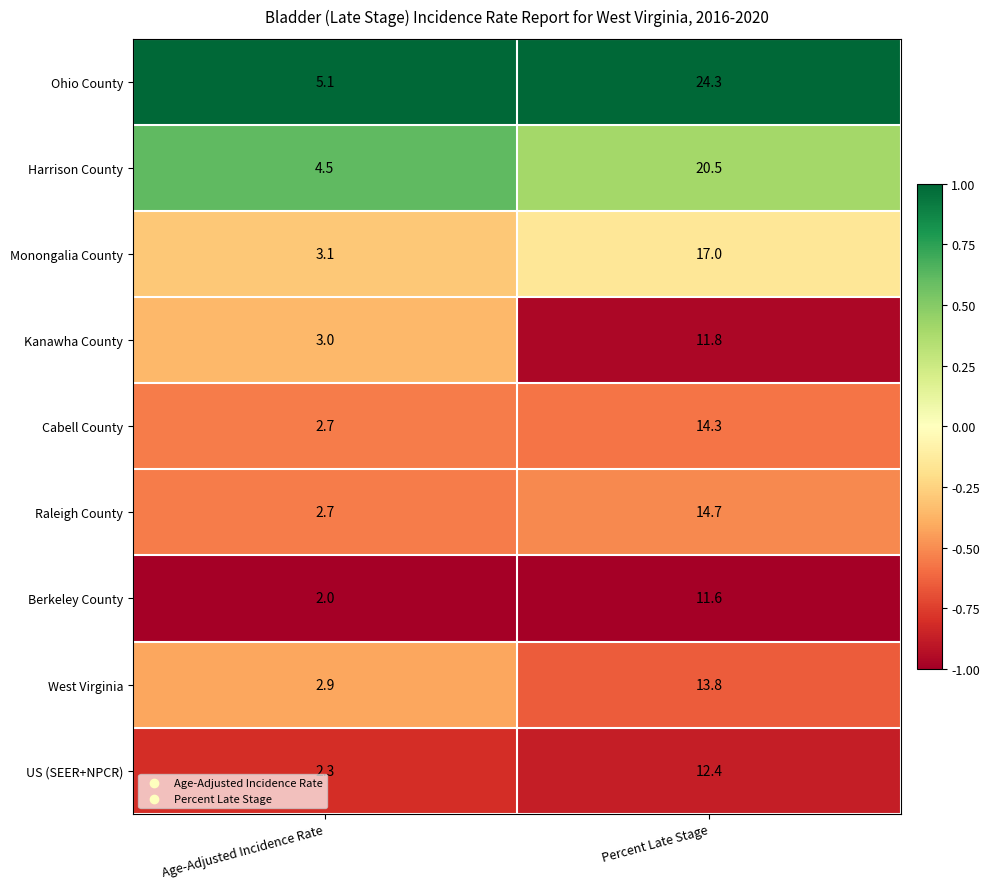

At which category does the chart reach its peak across all series?

Percent Late Stage